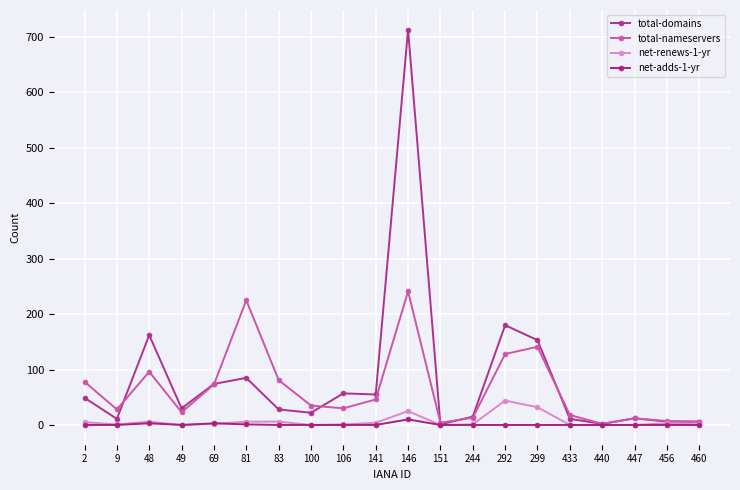

Count the number of data series in this chart.

4